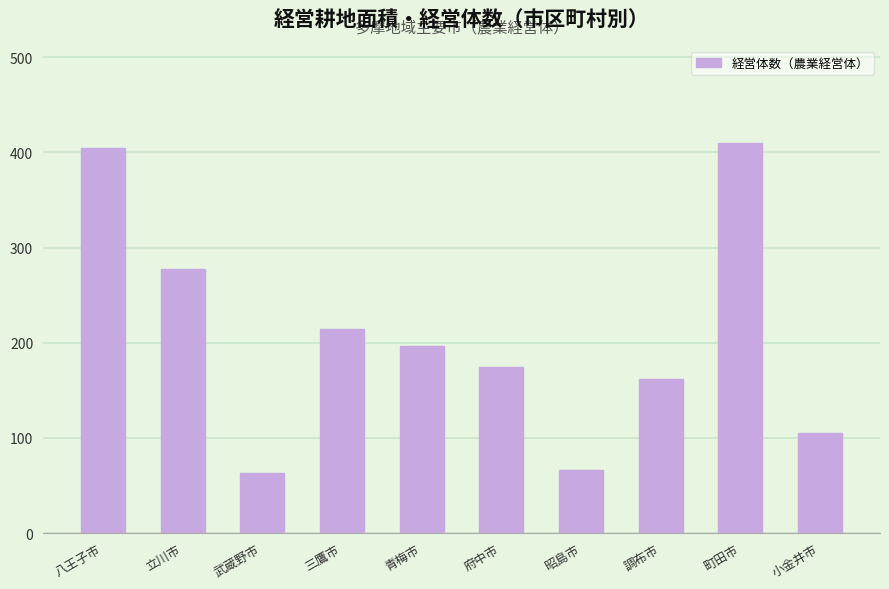

What is the average value?

207